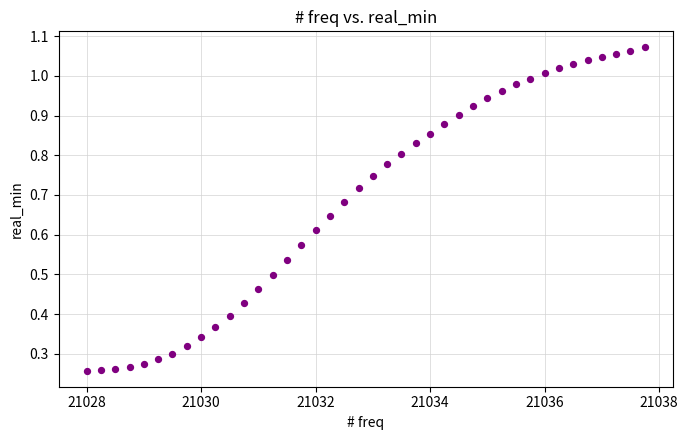

What is the range of X values (max minus min)?

9.8